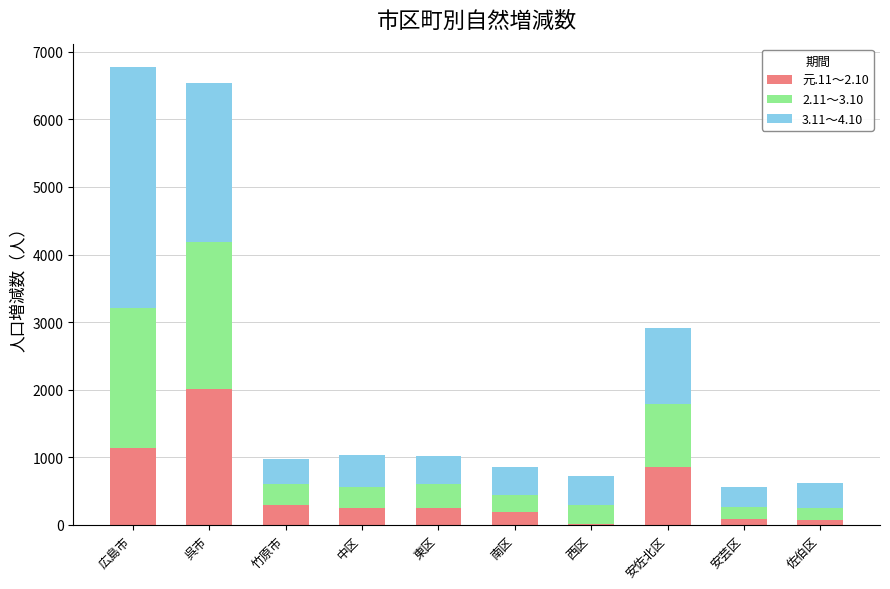

Which category has the highest value in the 元.11～2.10 series?

呉市